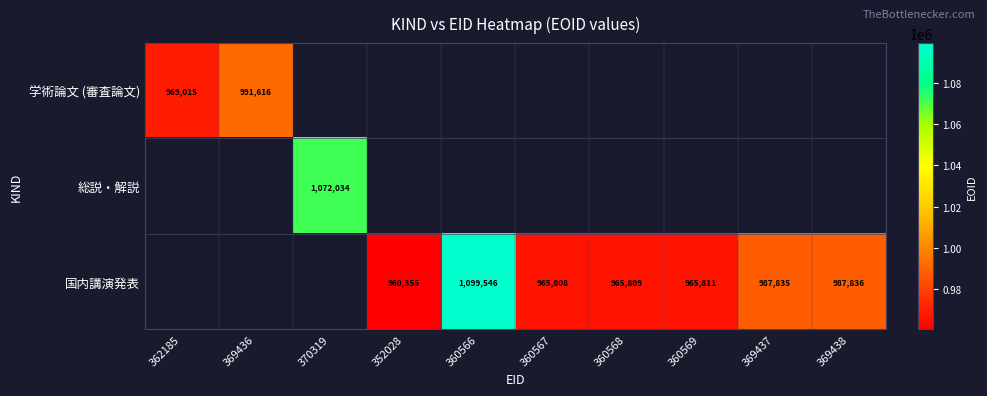

The 国内講演発表 series shows 376125 at 360566. True or false?

False